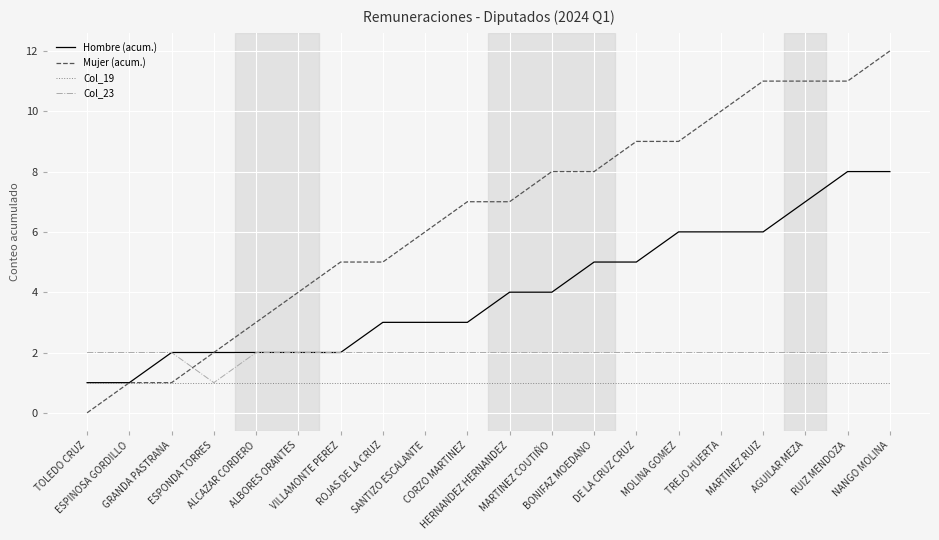

Between HERNANDEZ HERNANDEZ and NANGO MOLINA, which series saw the biggest shift?

Mujer (acum.)